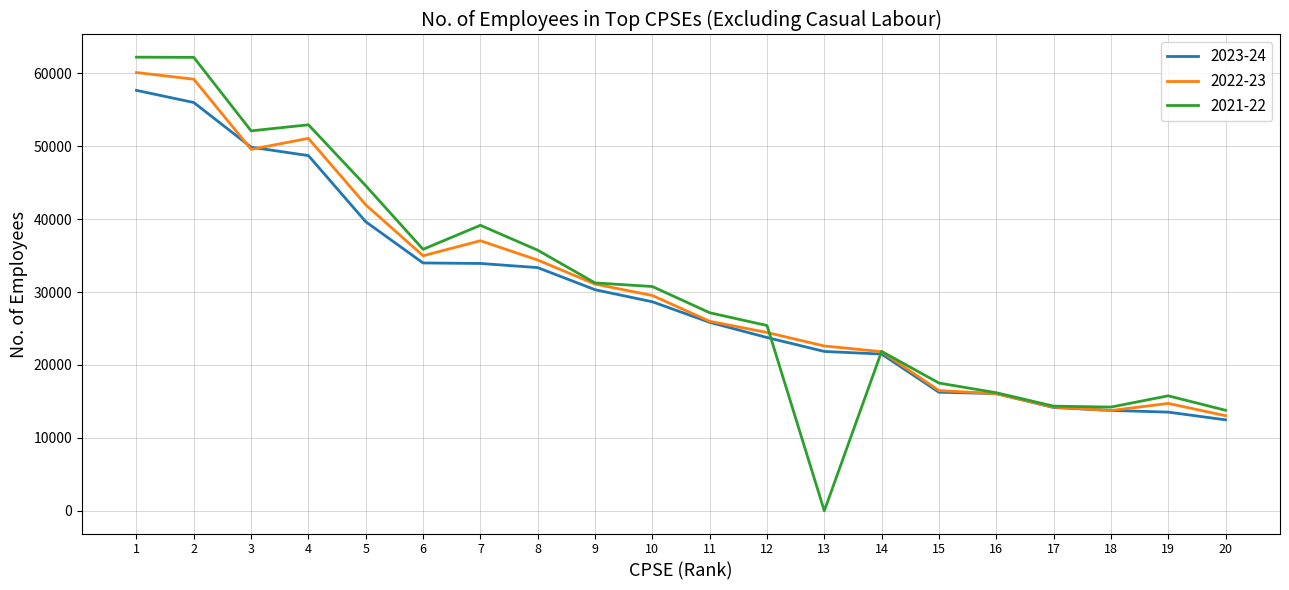

Which series has the largest range (max minus min)?

2021-22